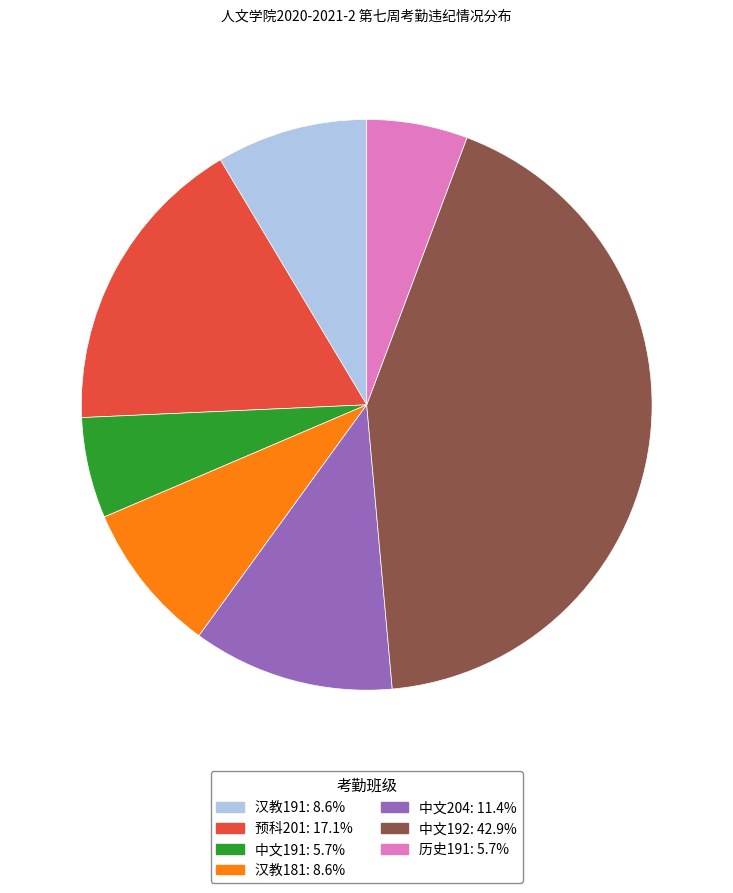

How many slices are in this pie chart?

7